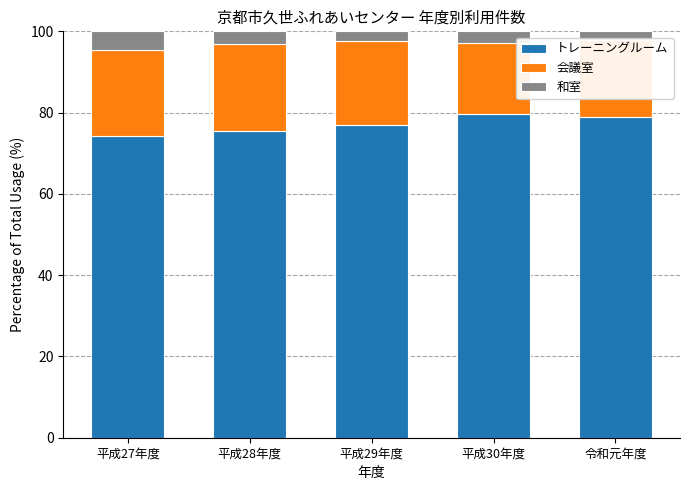

Does the chart contain any negative values?

No